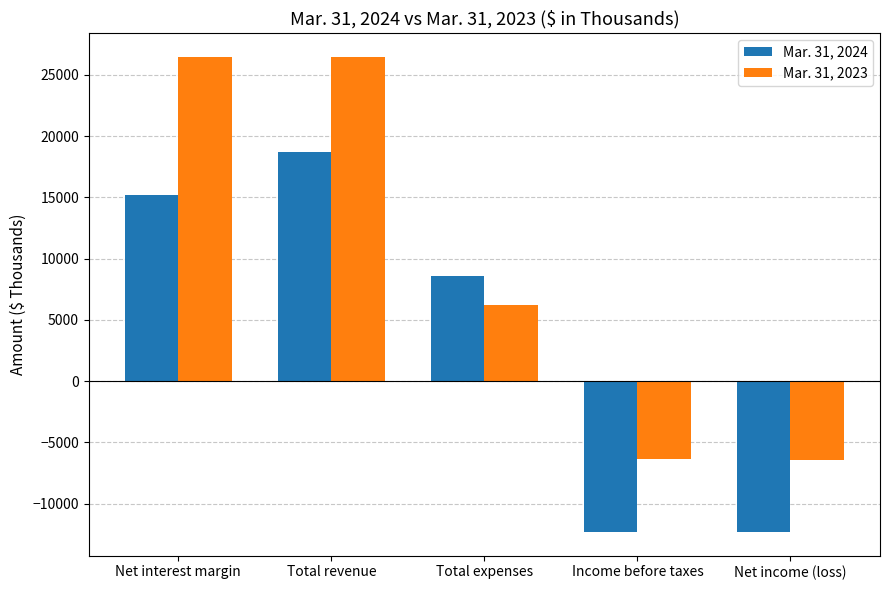

Rank the series at Total expenses from lowest to highest value.

Mar. 31, 2023, Mar. 31, 2024